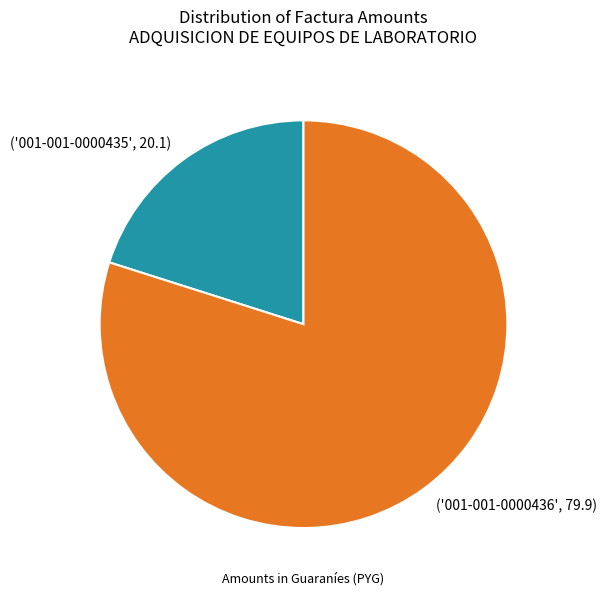

Is there a majority slice in this chart?

Yes